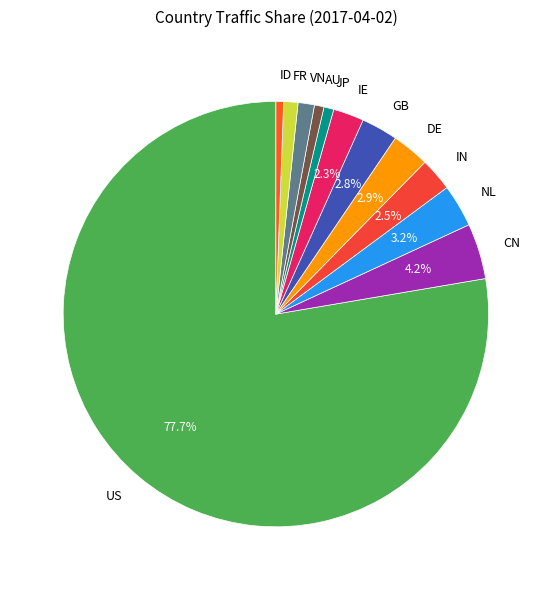

How much of the chart is everything except IN?

97.5%